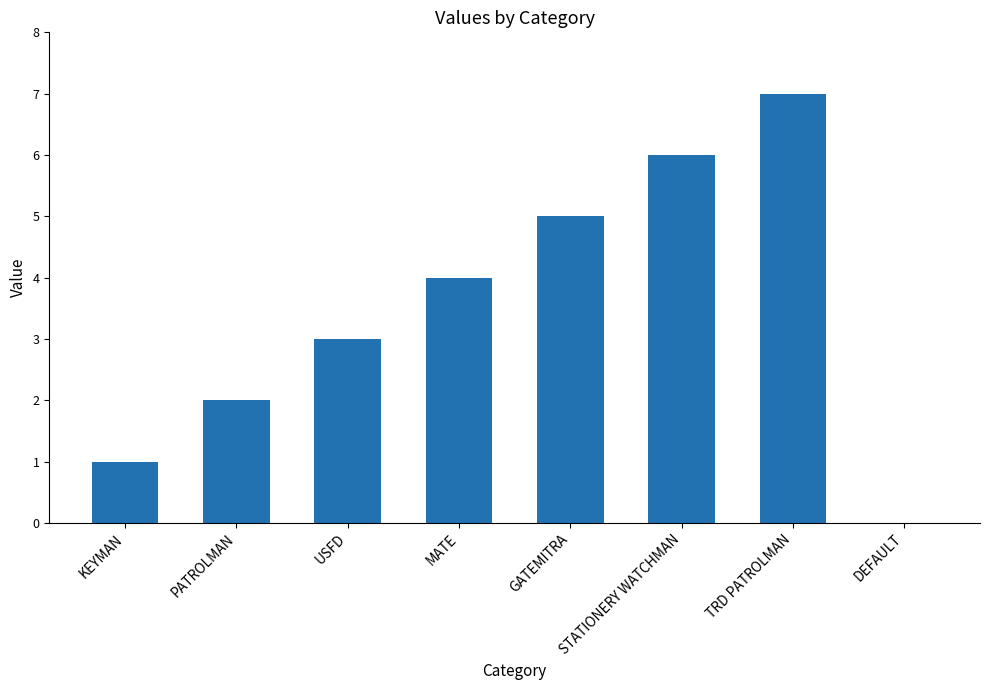

What is the sum of the values at DEFAULT and STATIONERY WATCHMAN?

6